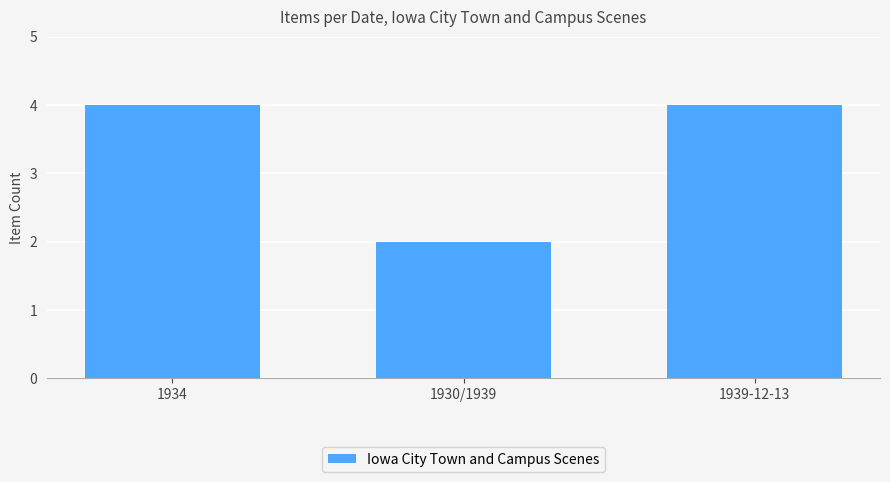

Is it true that the value at 1930/1939 is 2?

True